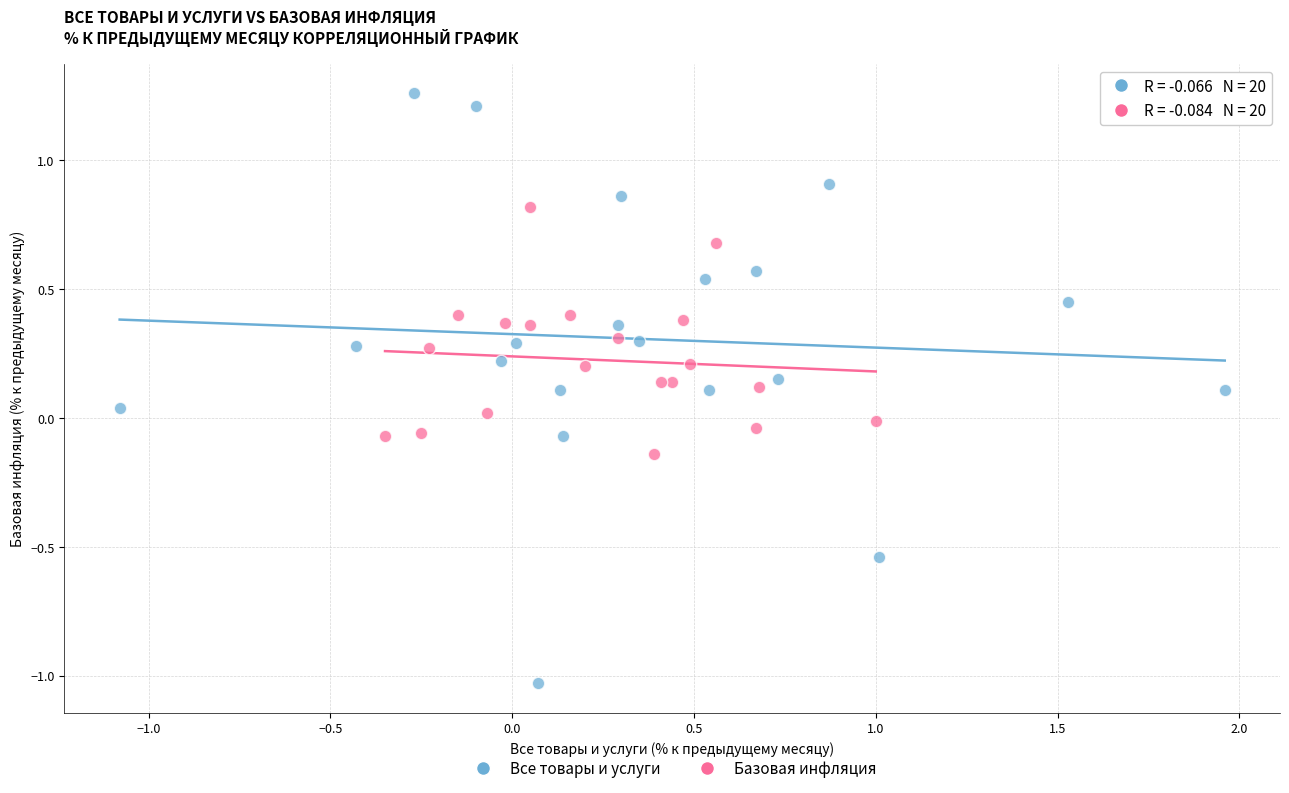

Which series reaches the maximum Y coordinate?

Все товары и услуги